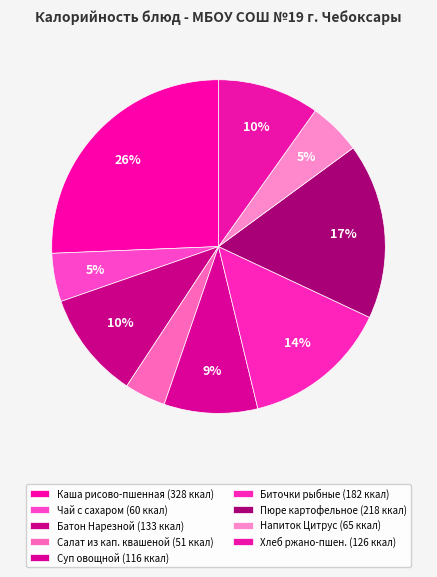

To the nearest percent, what is the average slice percentage?

11%